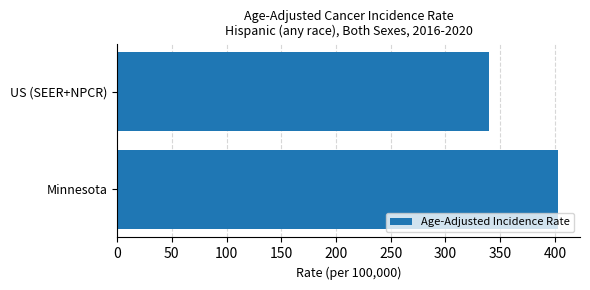

Rank the categories by value from lowest to highest.

US (SEER+NPCR), Minnesota